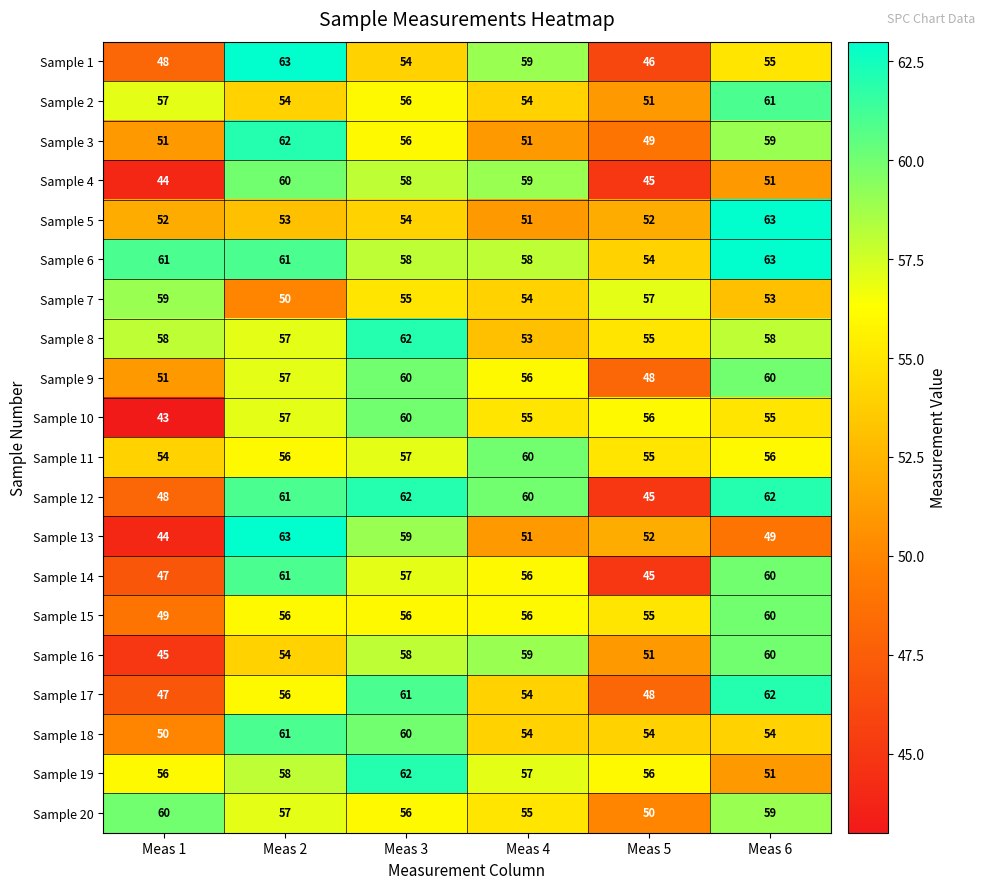

What is the sum of the Sample 12 values at Meas 1 and Meas 2?

109